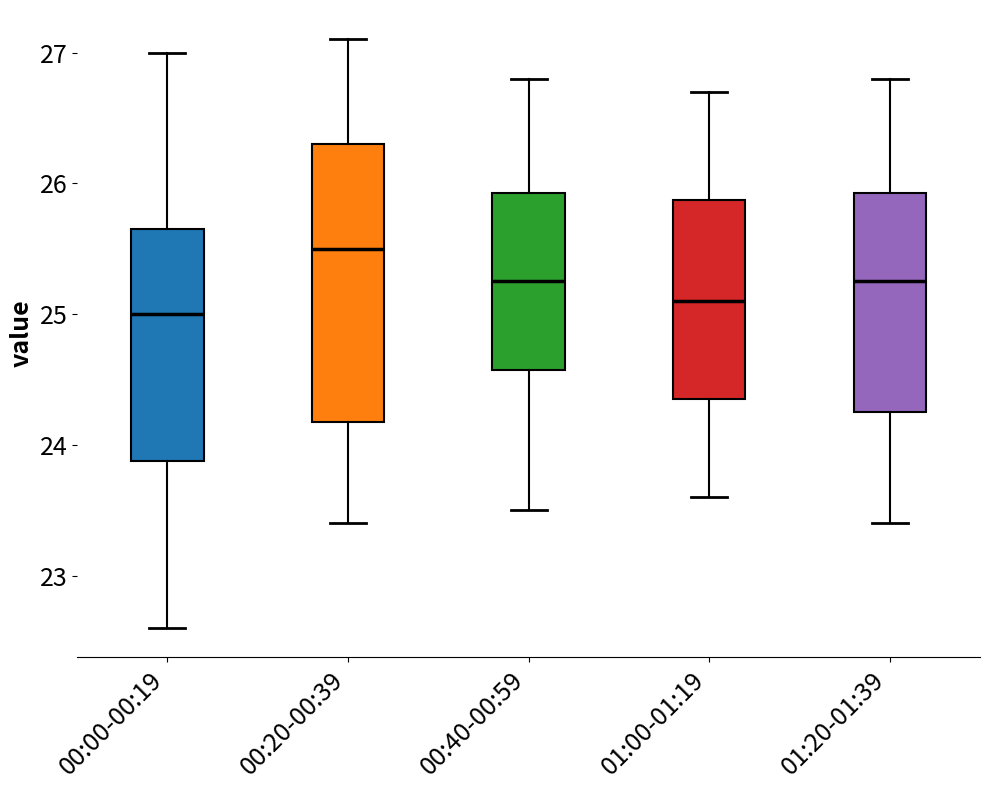

Comparing the boxes themselves (not the whiskers), which one is the tallest?

00:20-00:39